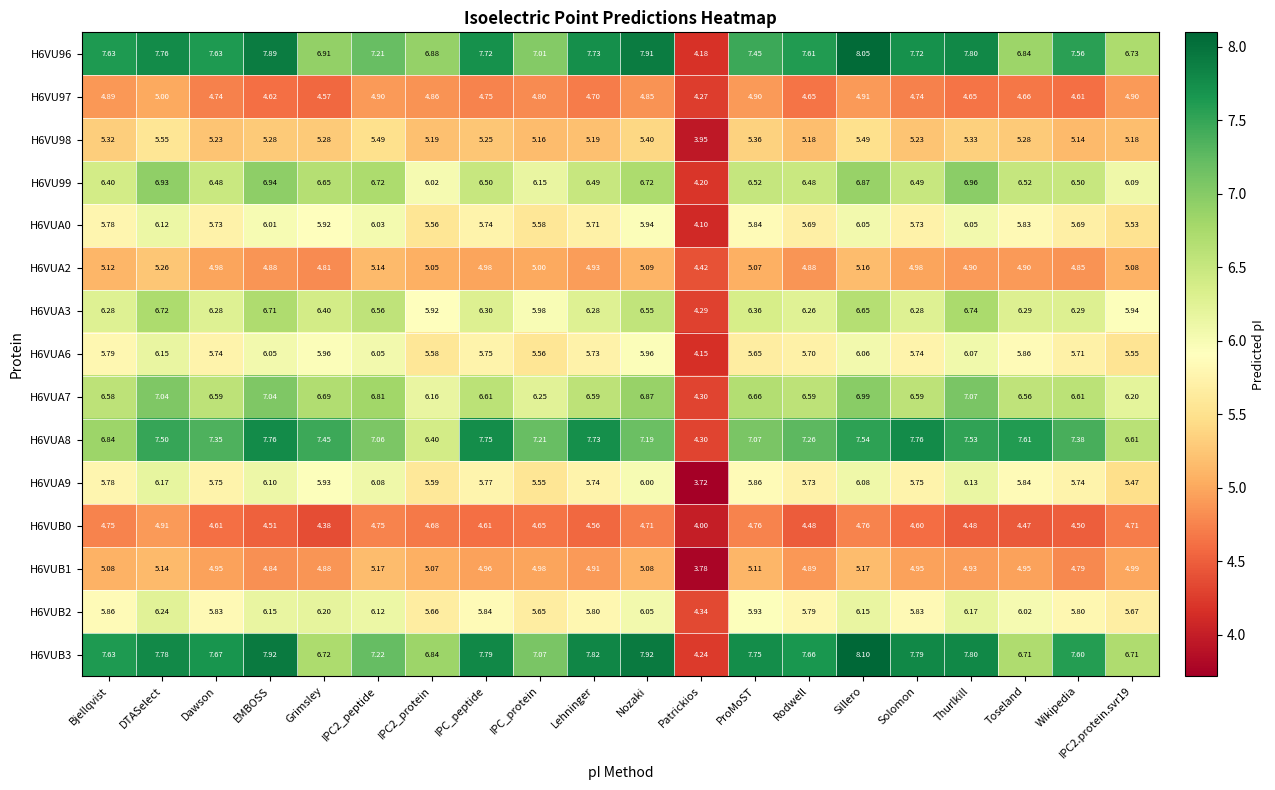

Which label corresponds to the smallest value in the chart?

Patrickios